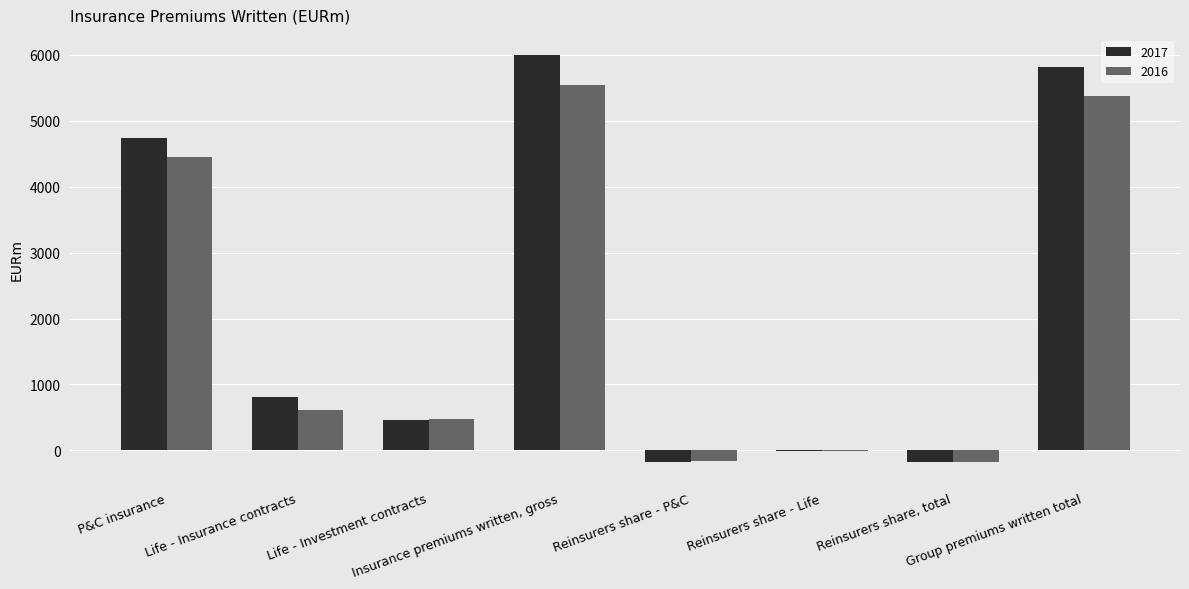

What is the maximum value for 2016?

5547.6